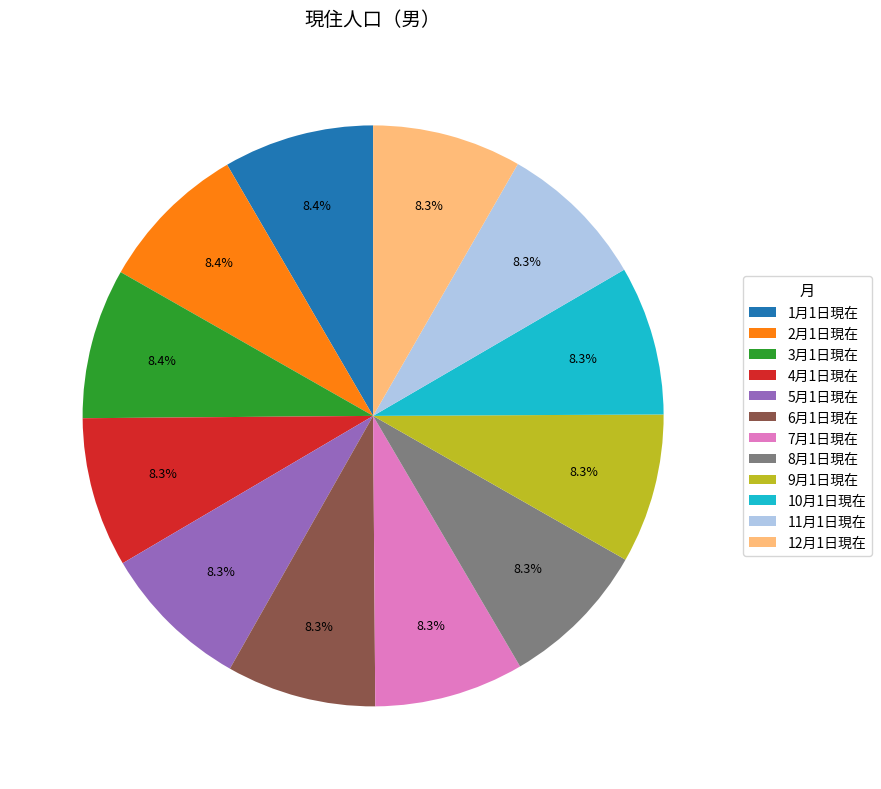

To the nearest percent, what is the average slice percentage?

8%